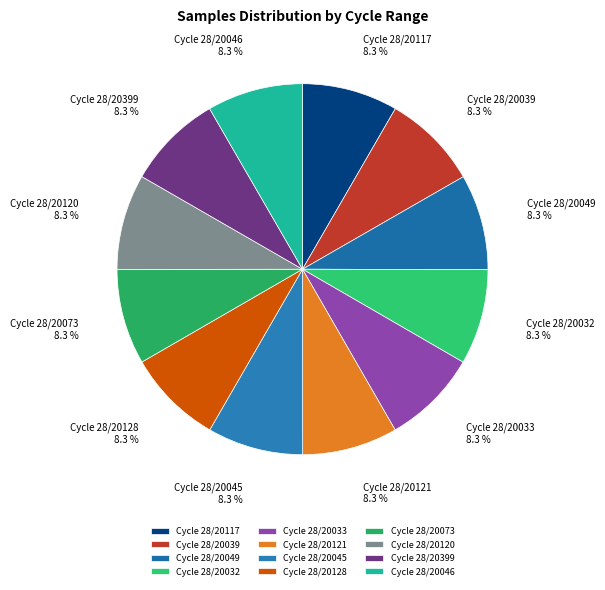

Count the number of slices in the pie.

12